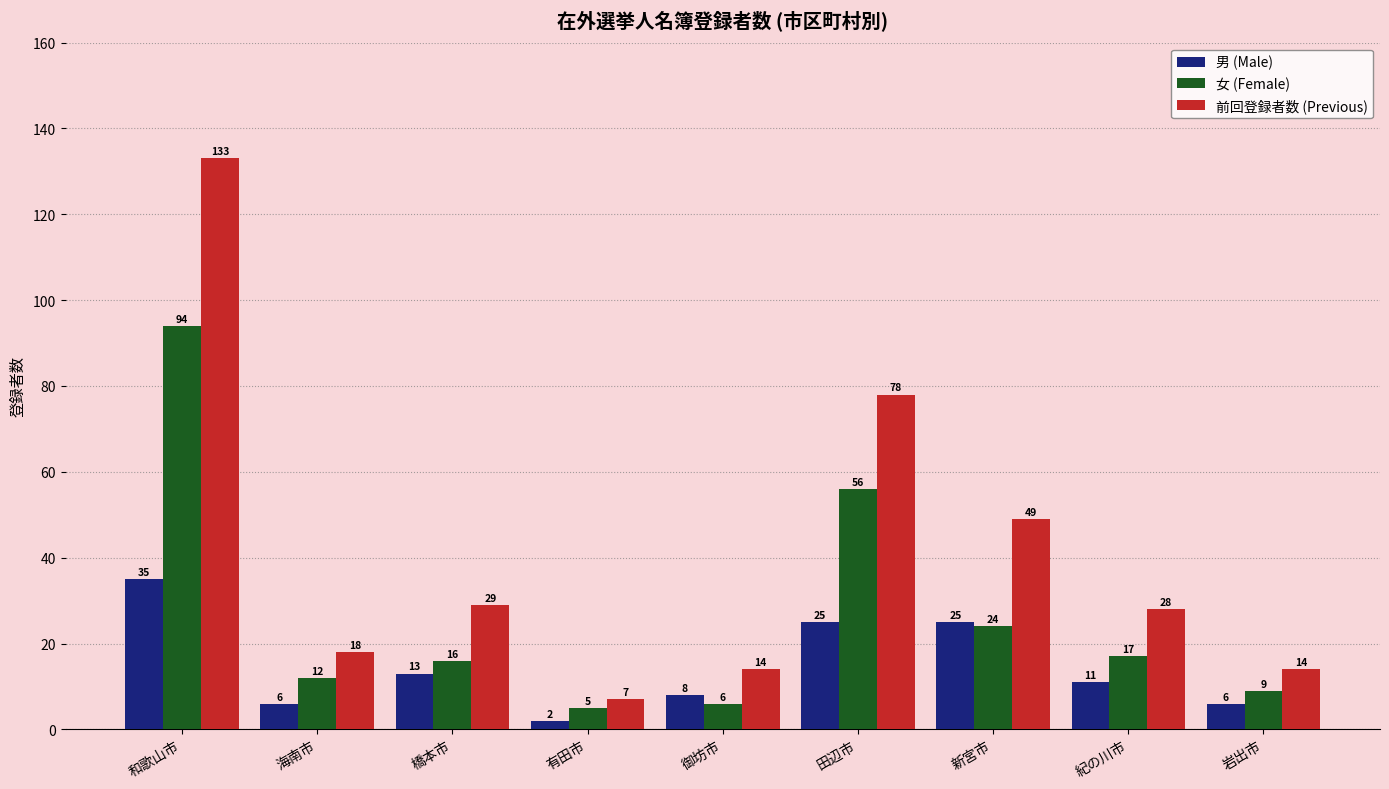

How many bars are there in each group?

3